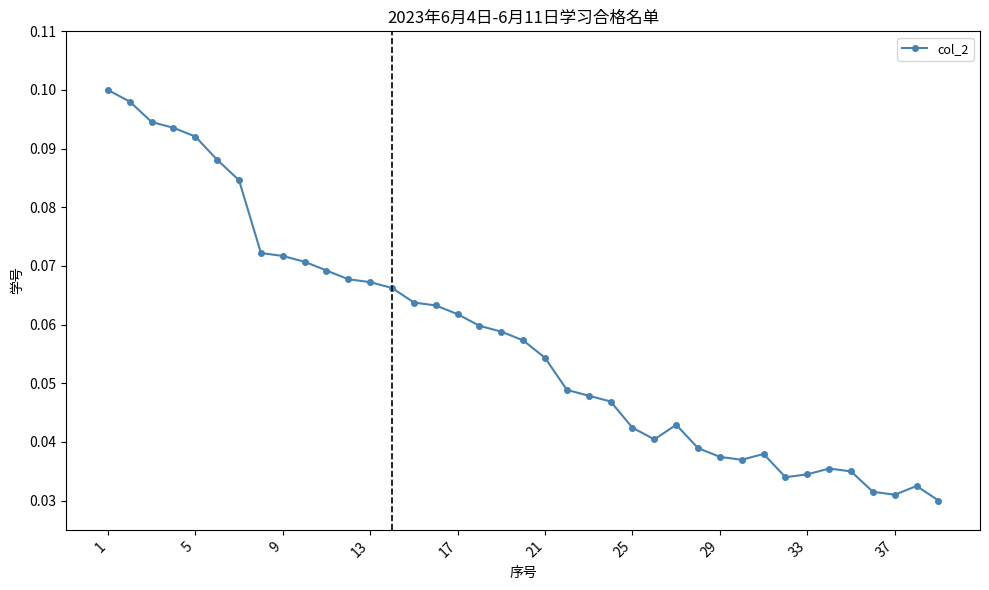

True or false: there are more than 1 points higher than both neighbors.

True